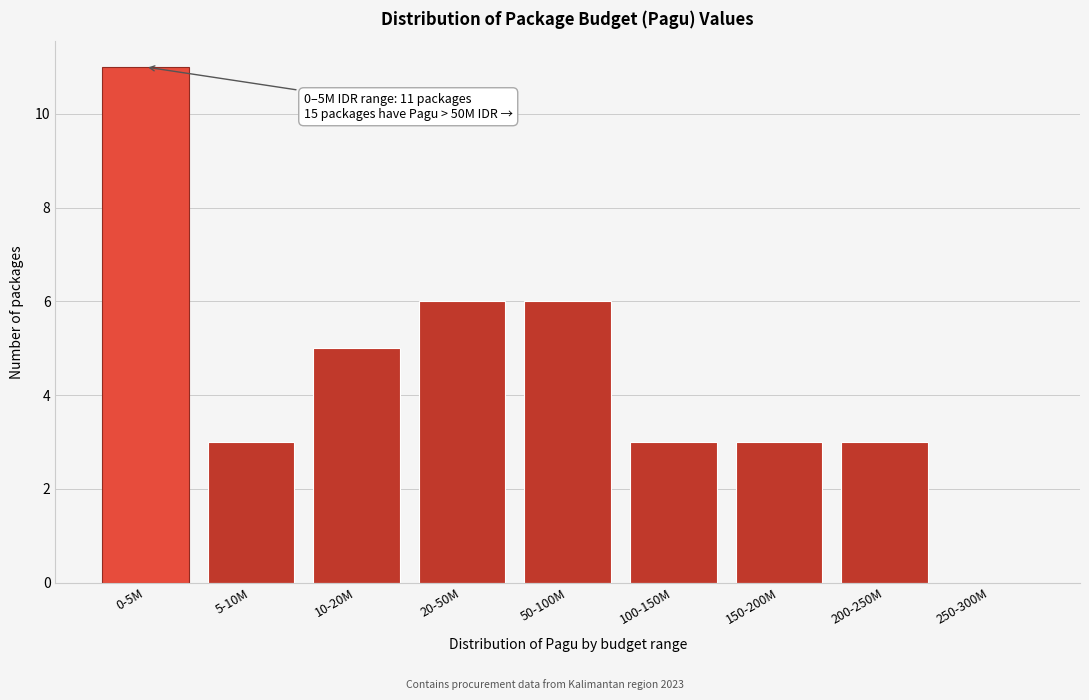

Reading left to right, what are all the values shown in this chart?

0-5M=11	5-10M=3	10-20M=5	20-50M=6	50-100M=6	100-150M=3	150-200M=3	200-250M=3	250-300M=0